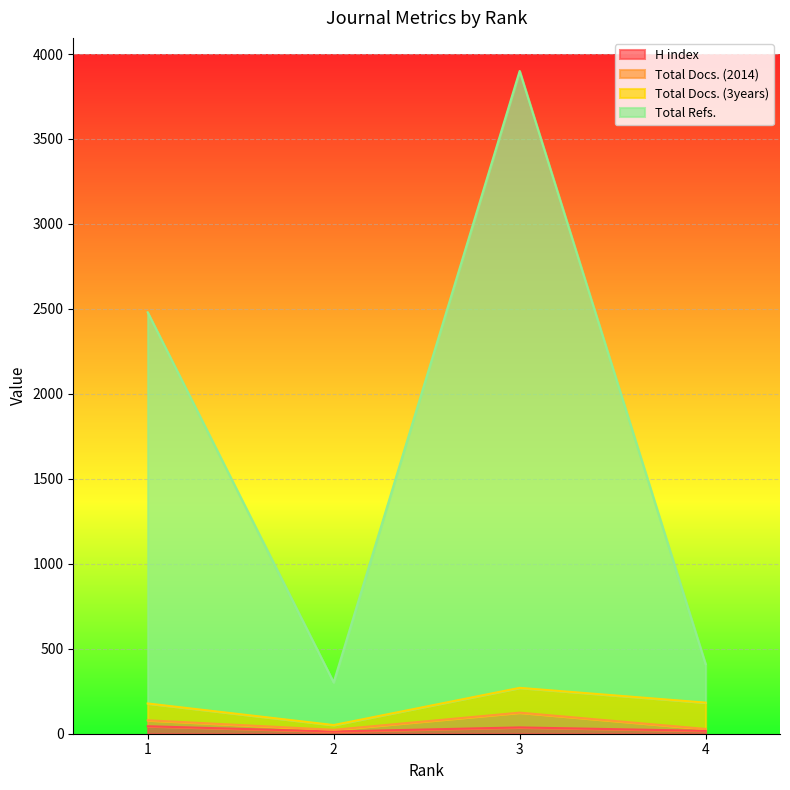

What are all the series names shown in the legend?

H index, Total Docs. (2014), Total Docs. (3years), Total Refs.